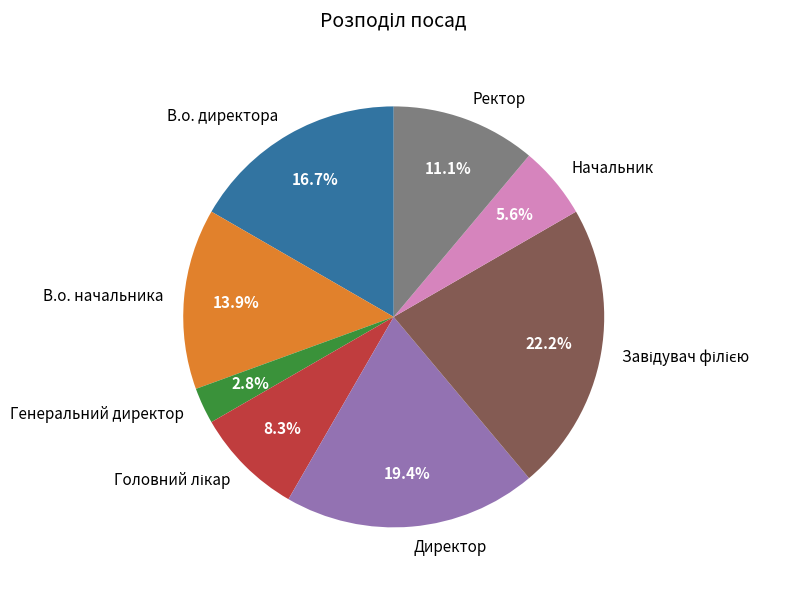

What percentage is NOT represented by В.о. начальника?

86.1%